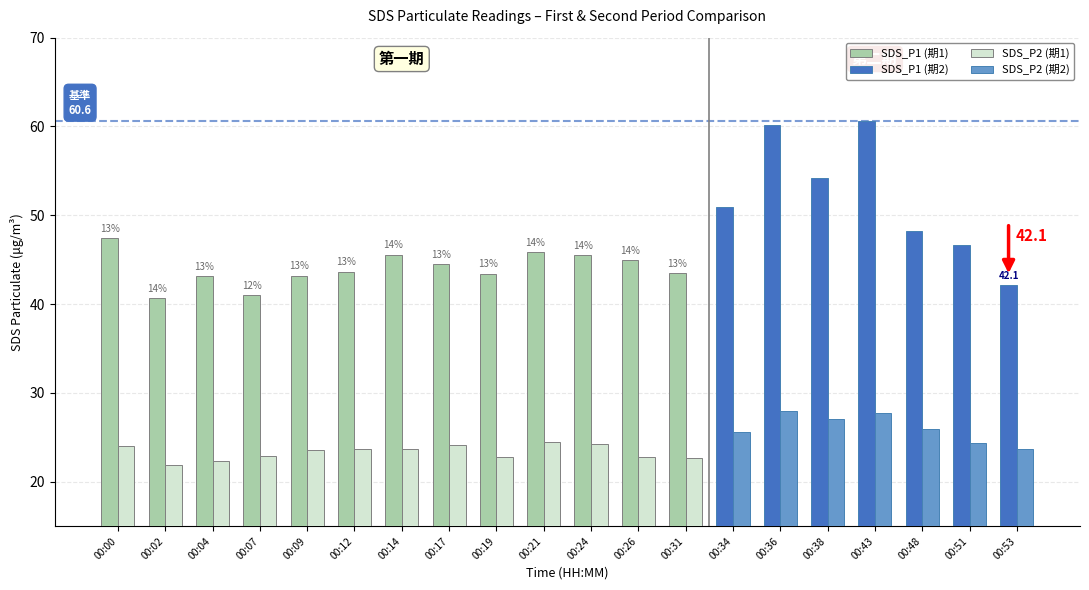

At how many categories does at least one series exceed 23?

20